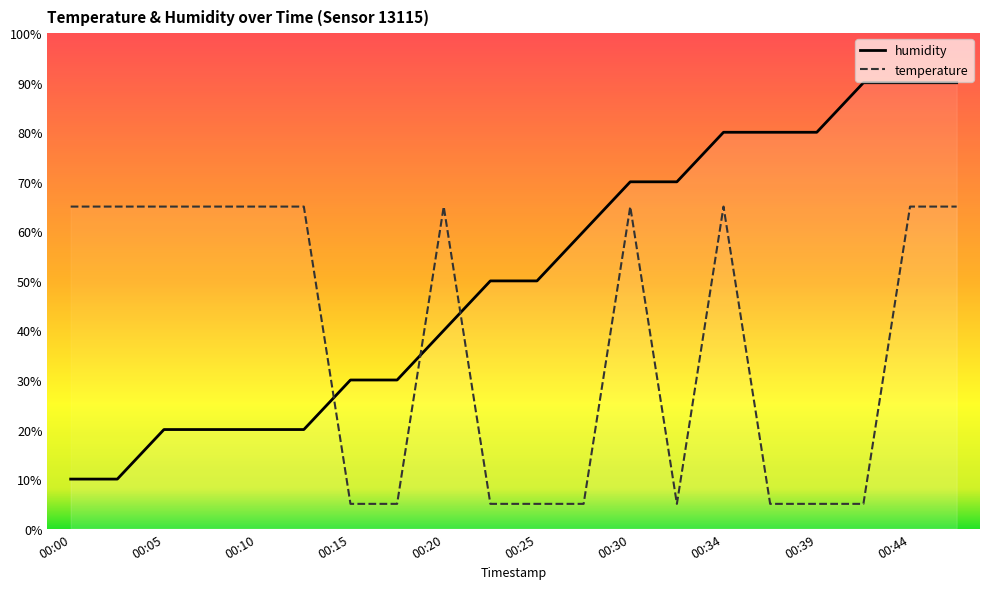

What is the minimum value for temperature?

5.0